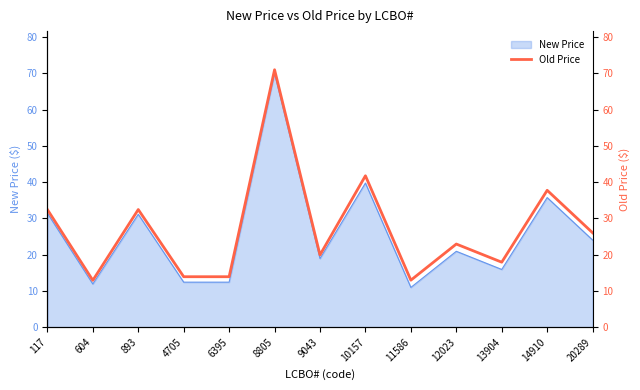

Reading left to right, list all the values displayed in this chart.

117=32.5	604=12.9	893=32.5	4705=13.9	6395=13.9	8805=71.0	9043=19.9	10157=41.8	11586=13.0	12023=22.9	13904=17.9	14910=37.8	20289=26.1